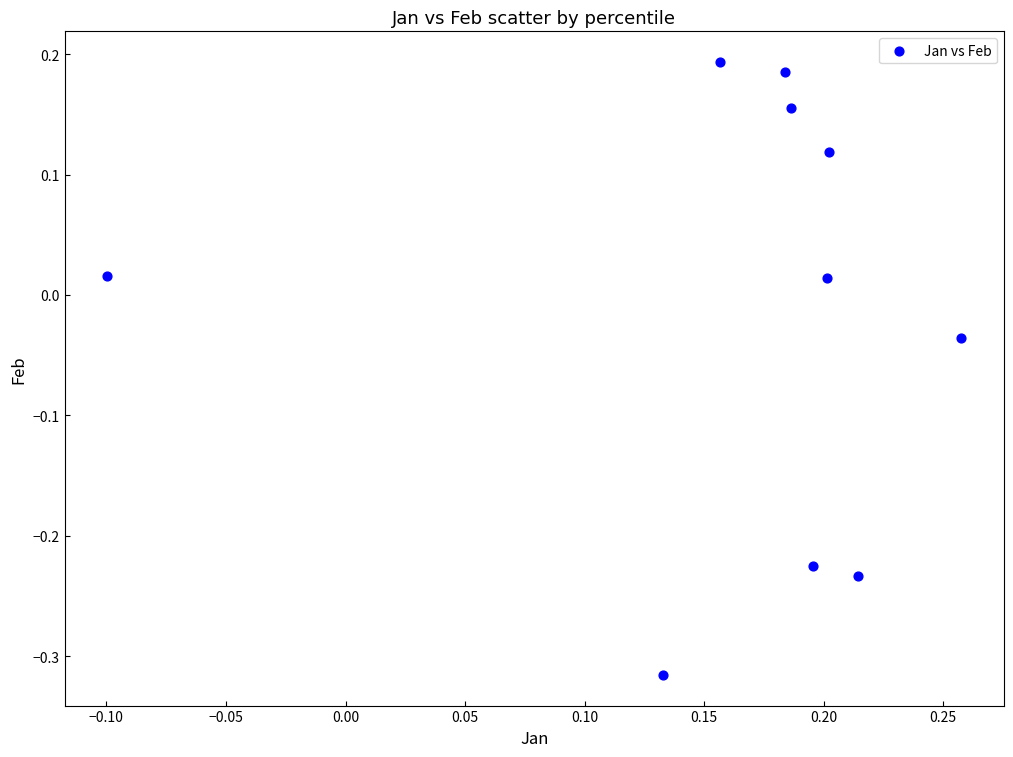

What is the range of X values (max minus min)?

0.4